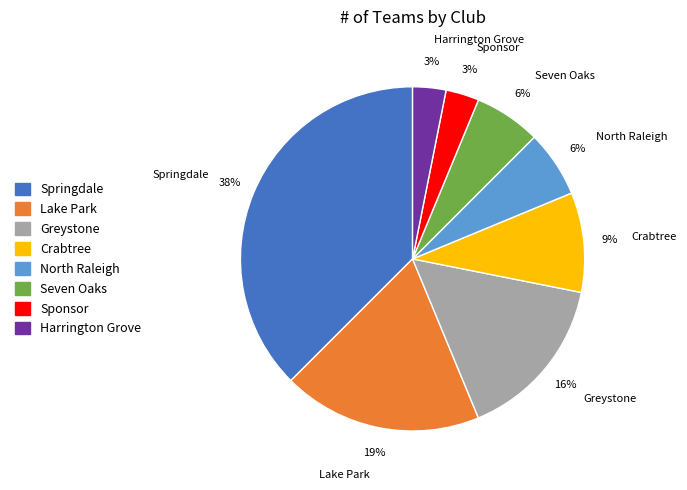

To the nearest percent, what percentage of the pie is Harrington Grove?

3%